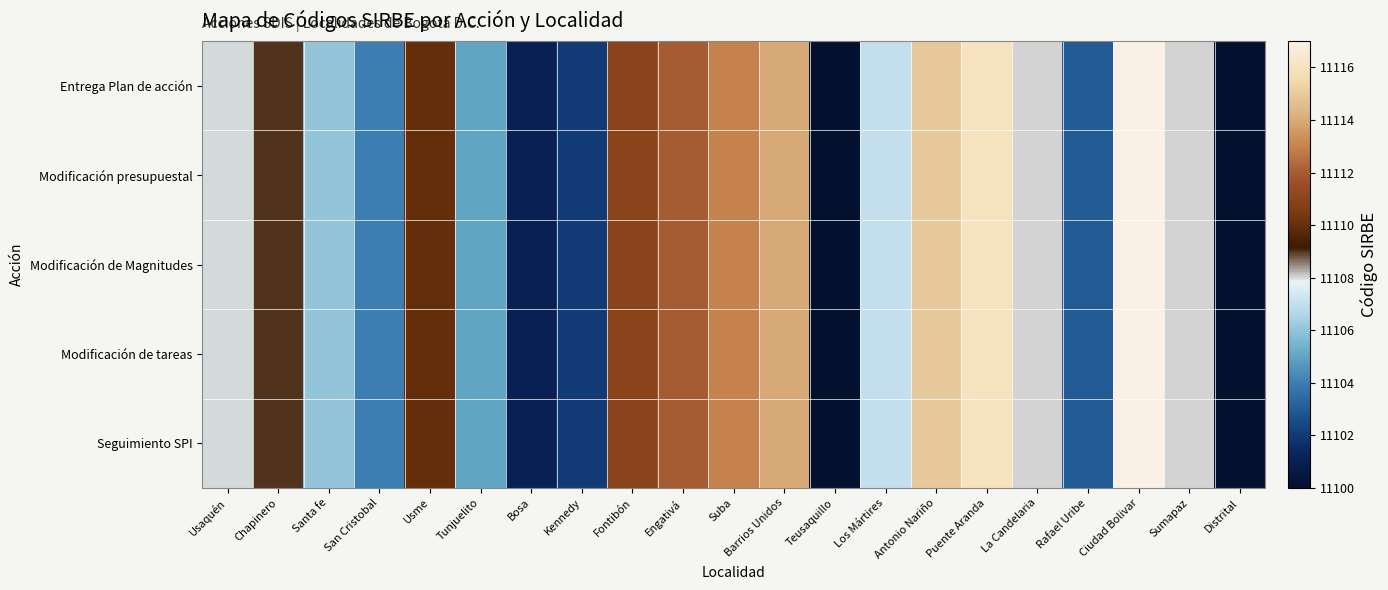

At how many categories does at least one series exceed 1126?

18